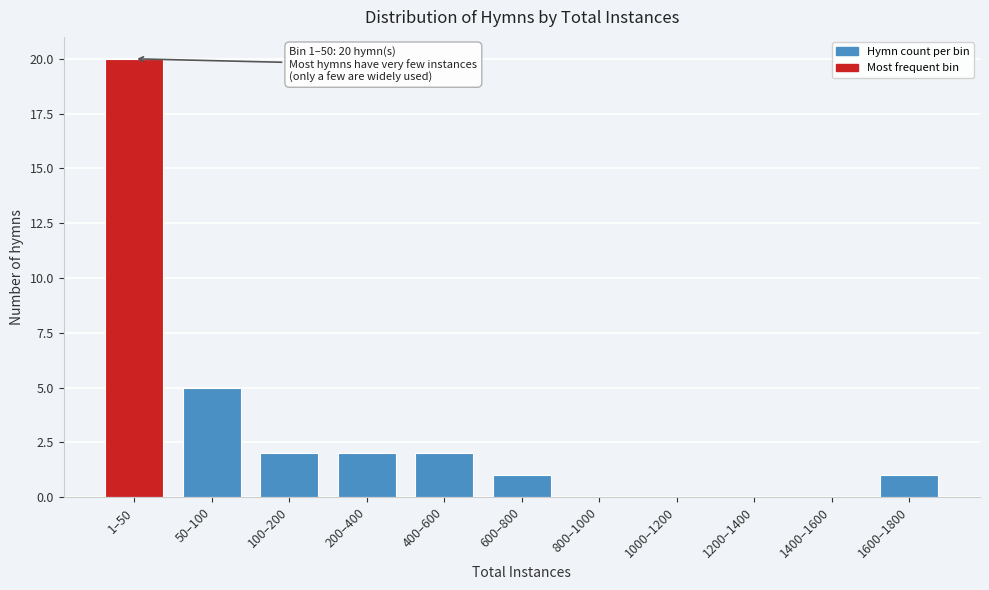

Reading left to right, extract all data points from this chart.

1–50=20	50–100=5	100–200=2	200–400=2	400–600=2	600–800=1	800–1000=0	1000–1200=0	1200–1400=0	1400–1600=0	1600–1800=1